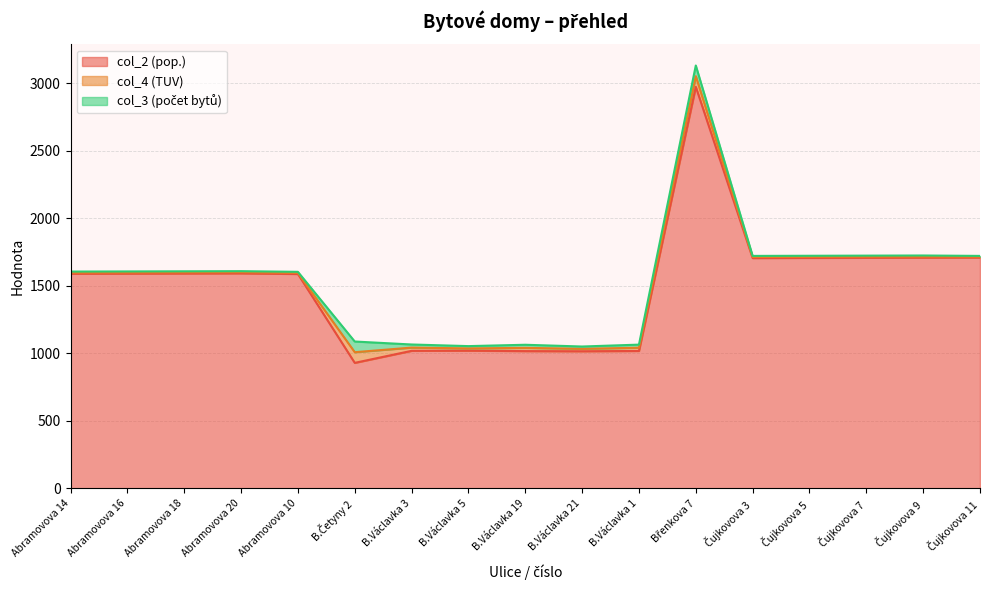

The value of col_3 (počet bytů) at B.Václavka 21 is 17. True or false?

True